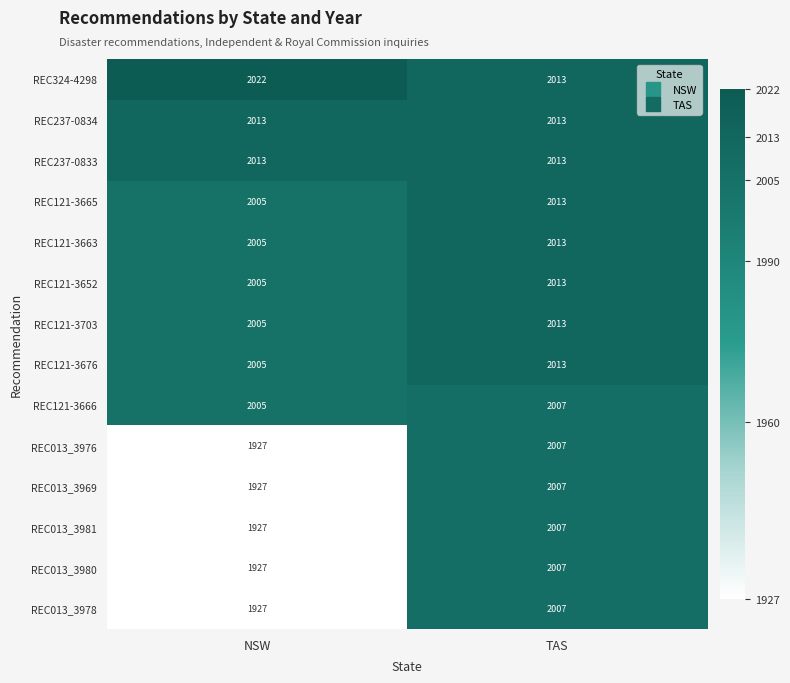

Where is REC121-3666 nearest to the value 2006?

NSW